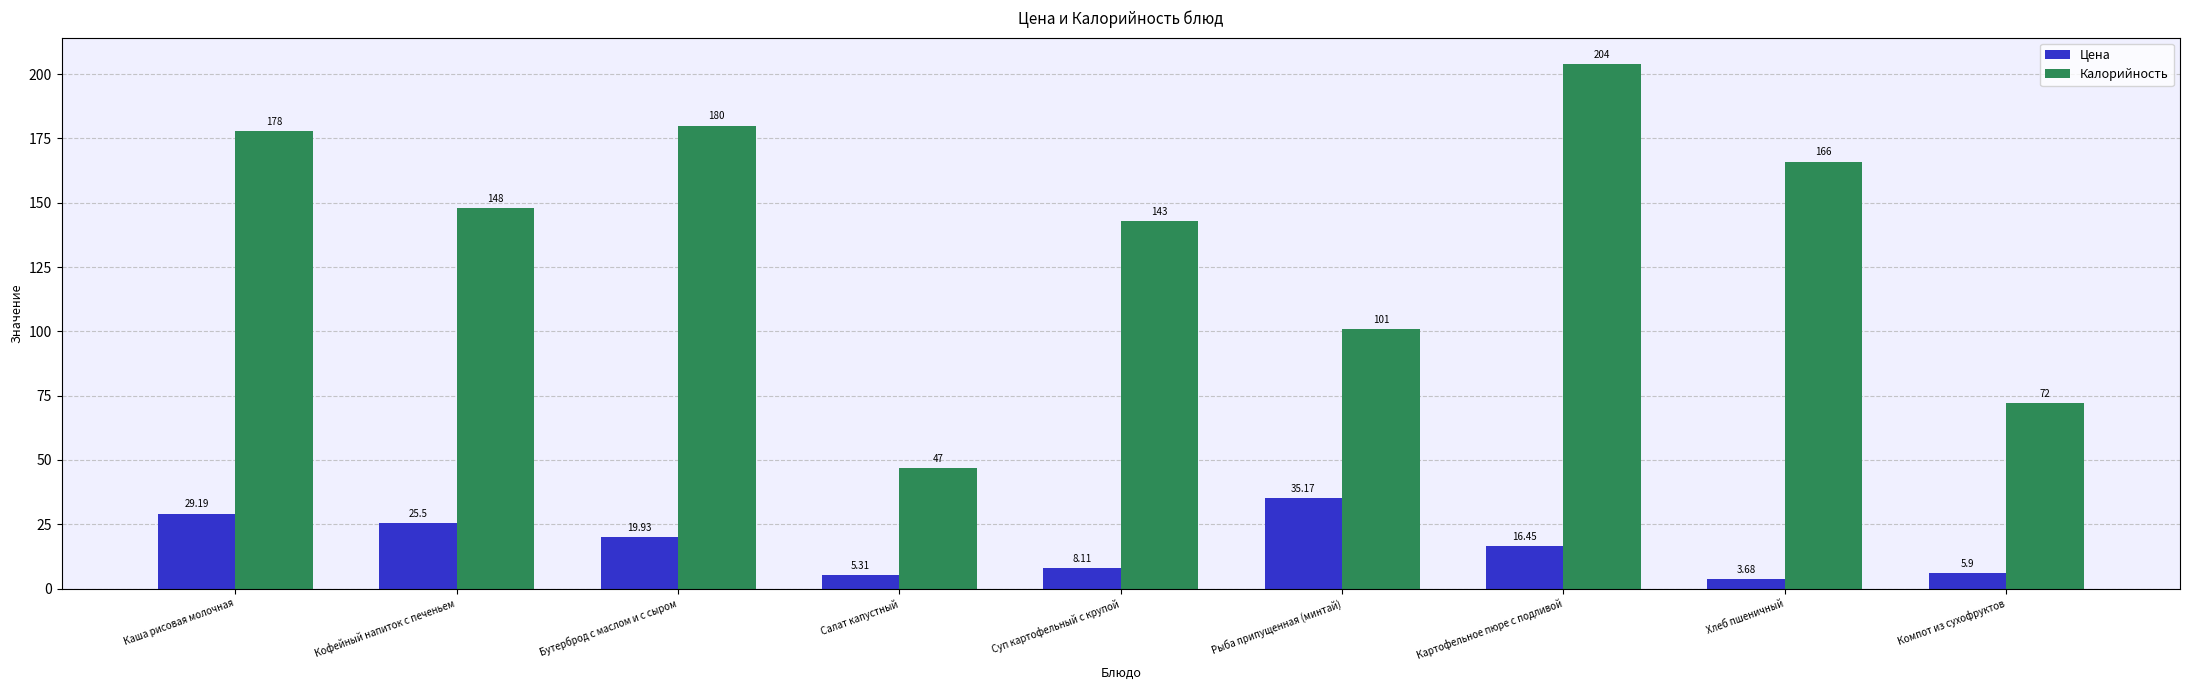

What is the label of the 4th bar from the left?

Салат капустный